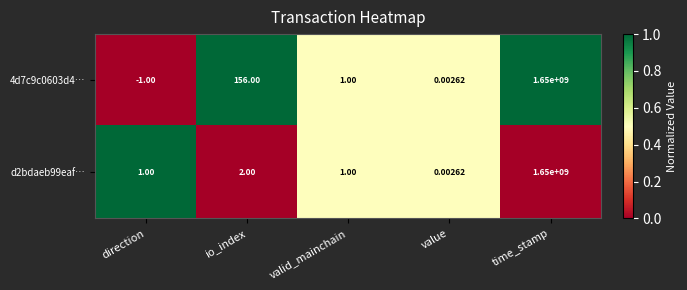

Rank the categories by 4d7c9c0603d4… value from lowest to highest.

direction, value, valid_mainchain, io_index, time_stamp